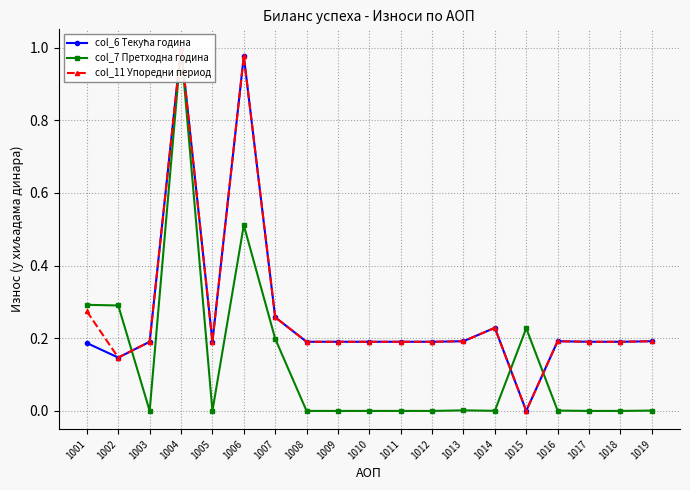

Reading left to right, what are all the values shown in this chart?

col_6 Текућа година: 0.2	0.1	0.2	1.0	0.2	1.0	0.3	0.2	0.2	0.2	0.2	0.2	0.2	0.2	0.0	0.2	0.2	0.2	0.2
col_7 Претходна година: 0.3	0.3	0.0	1.0	0.0	0.5	0.2	0.0	0.0	0.0	0.0	0.0	0.0	0.0	0.2	0.0	0.0	0.0	0.0
col_11 Упоредни период: 0.3	0.1	0.2	1.0	0.2	1.0	0.3	0.2	0.2	0.2	0.2	0.2	0.2	0.2	0.0	0.2	0.2	0.2	0.2